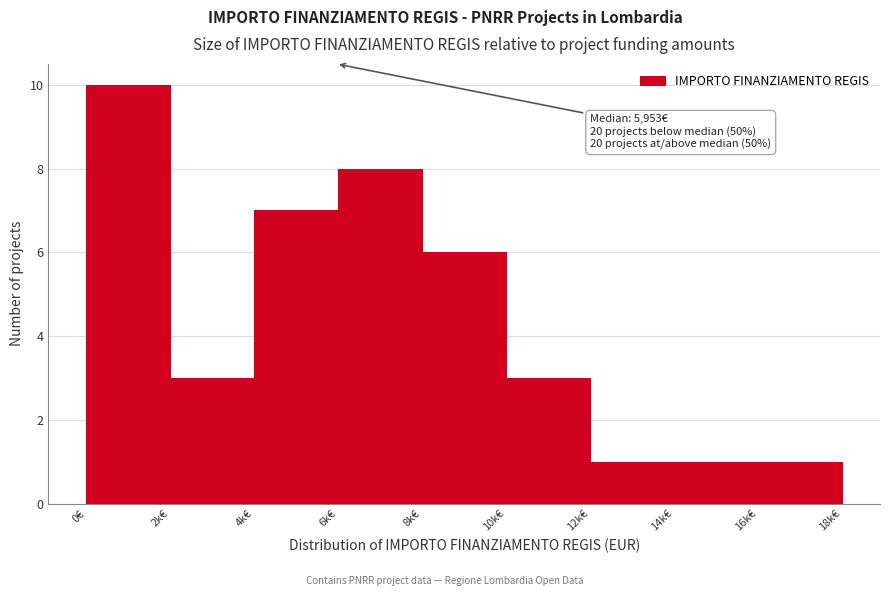

Reading left to right, what are all the values shown in this chart?

10	3	7	8	6	3	1	1	1